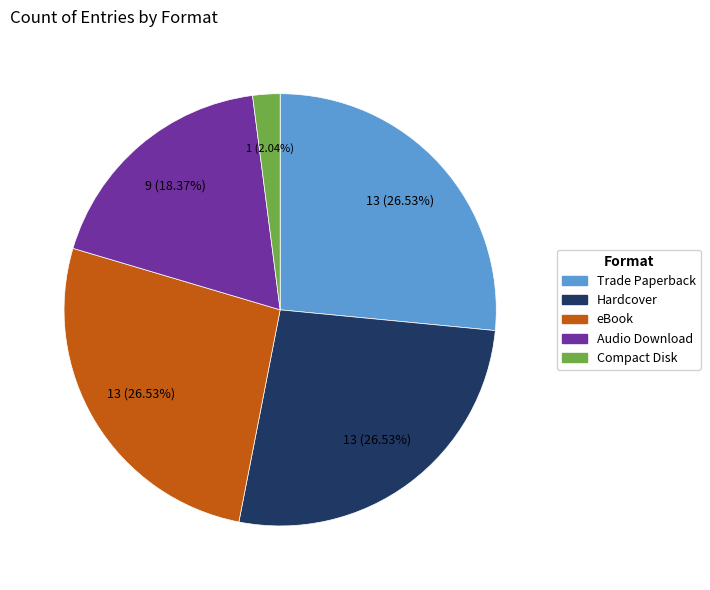

Is it true that eBook is 19% of the pie?

False